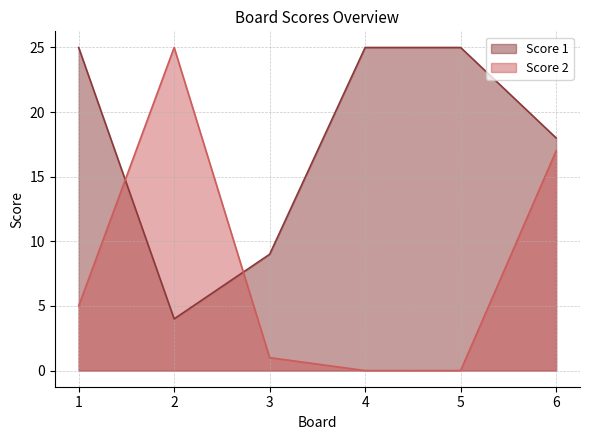

Reading left to right, transcribe all the data shown in this chart.

Score 1: 25	4	9	25	25	18
Score 2: 5	25	1	0	0	17